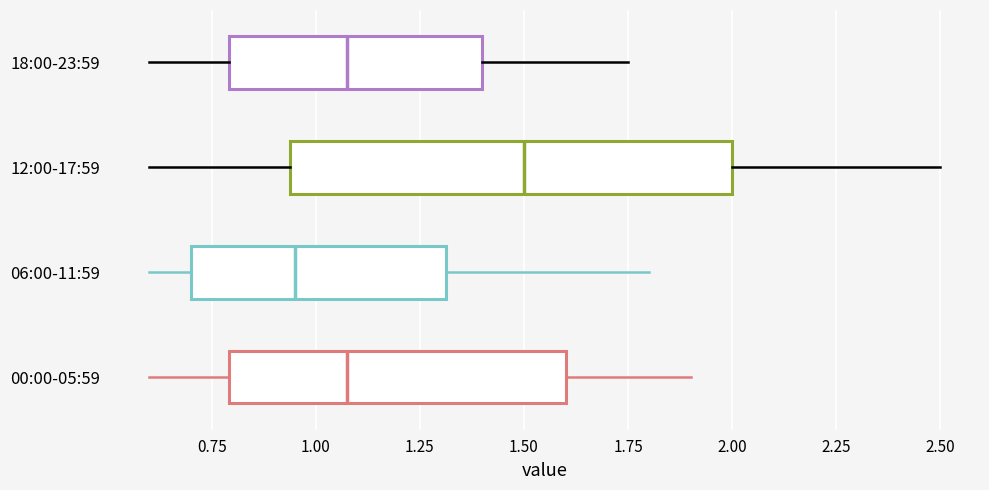

Reading bottom to top, transcribe this box plot: for each box, give where its median line is, the range the box spans, and where its two whiskers end, as read against the x-axis. The values are not printed on the chart, so give them approximately, as read against the axis.

00:00-05:59: median 1.10, box 0.80 to 1.60, whiskers 0.60 to 1.90
06:00-11:59: median 0.95, box 0.70 to 1.30, whiskers 0.60 to 1.80
12:00-17:59: median 1.50, box 0.95 to 2.00, whiskers 0.60 to 2.50
18:00-23:59: median 1.10, box 0.80 to 1.40, whiskers 0.60 to 1.75